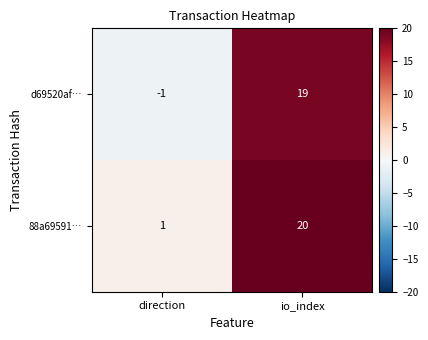

Reading left to right, transcribe all the data shown in this chart.

d69520af…: direction=-1	io_index=19
88a69591…: direction=1	io_index=20